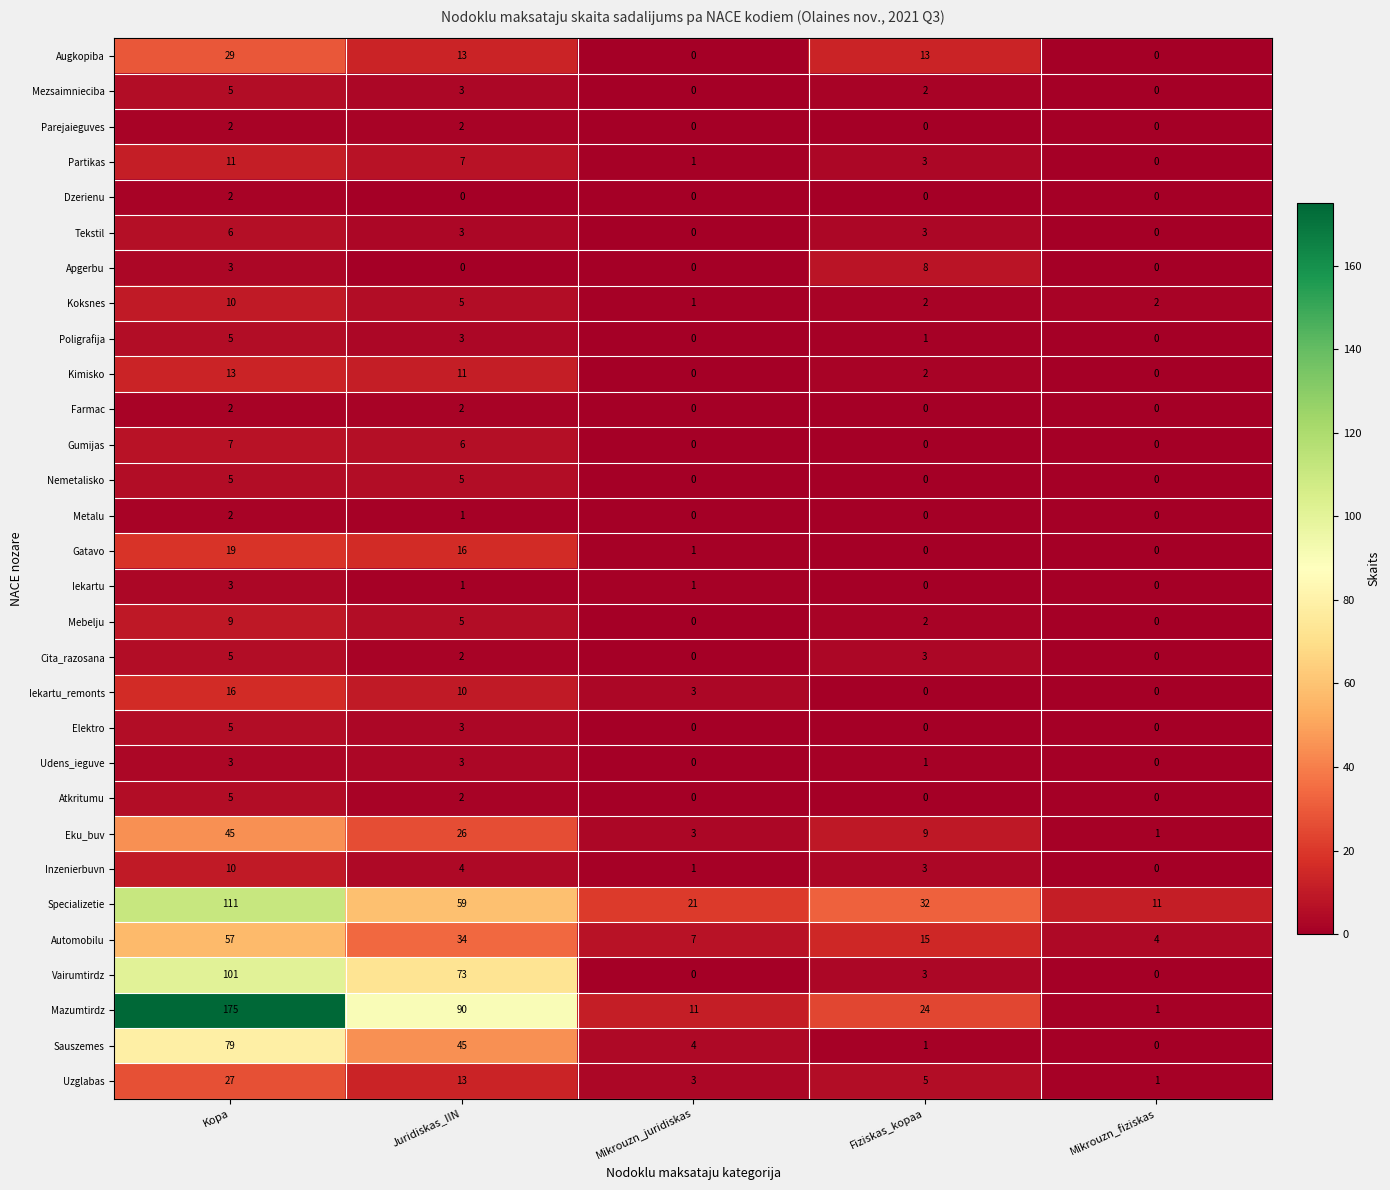

Count the number of data series in this chart.

30